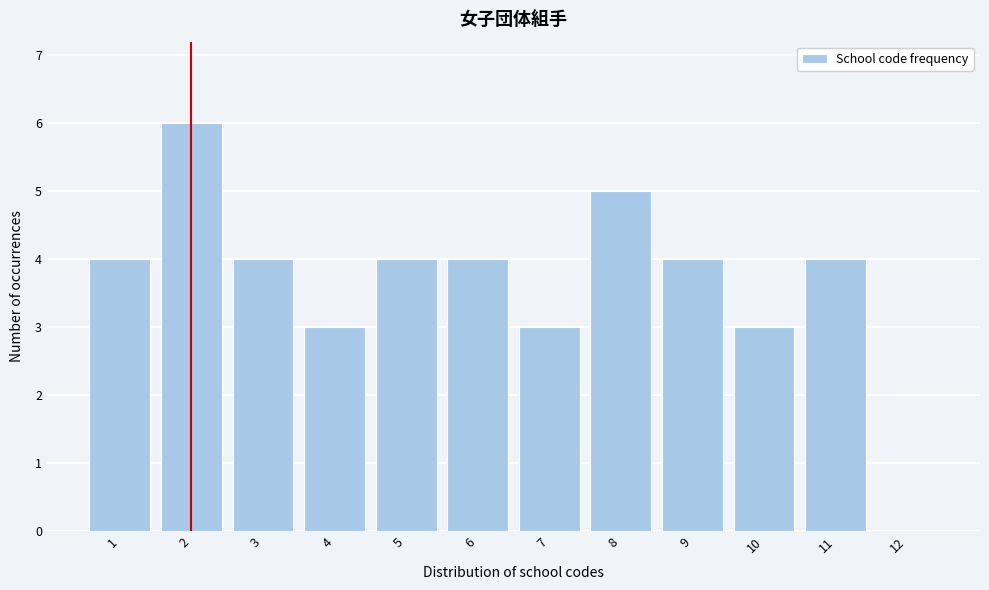

Reading left to right, list every bar in this chart as the range it spans on the x-axis followed by its height. The values are not printed on the chart, so give them approximately, as read against the axis.

0.5 to 1.5: 4
1.5 to 2.5: 6
2.5 to 3.5: 4
3.5 to 4.5: 3
4.5 to 5.5: 4
5.5 to 6.5: 4
6.5 to 7.5: 3
7.5 to 8.5: 5
8.5 to 9.5: 4
9.5 to 10.5: 3
10.5 to 11.5: 4
11.5 to 12.5: 0